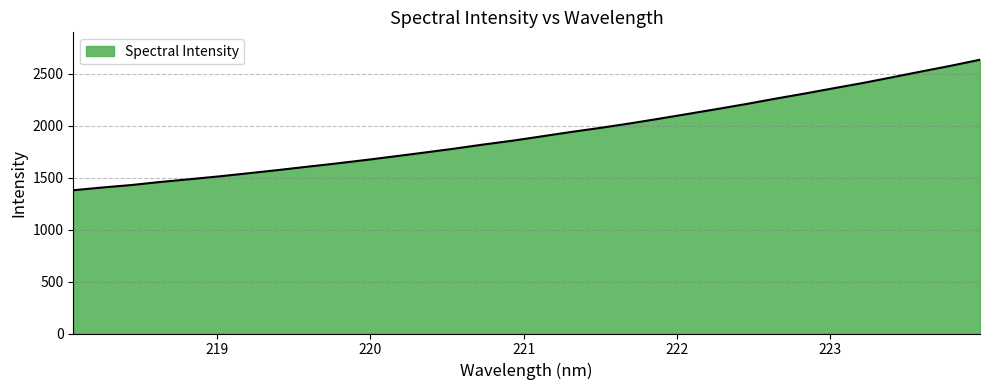

What is the maximum value shown in the chart?

2633.5